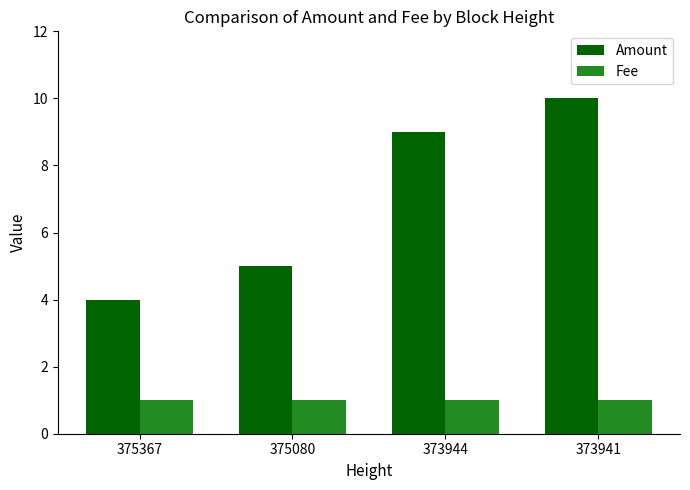

Rank the series at 373944 from highest to lowest value.

Amount, Fee